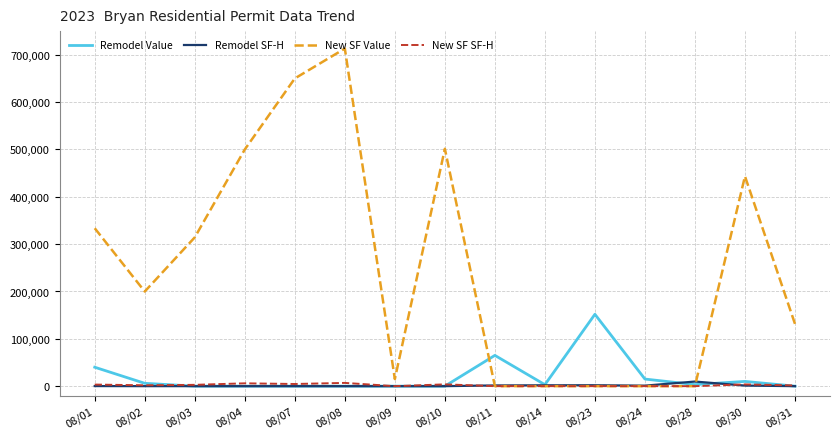

What is the highest value of the New SF Value series?

713120